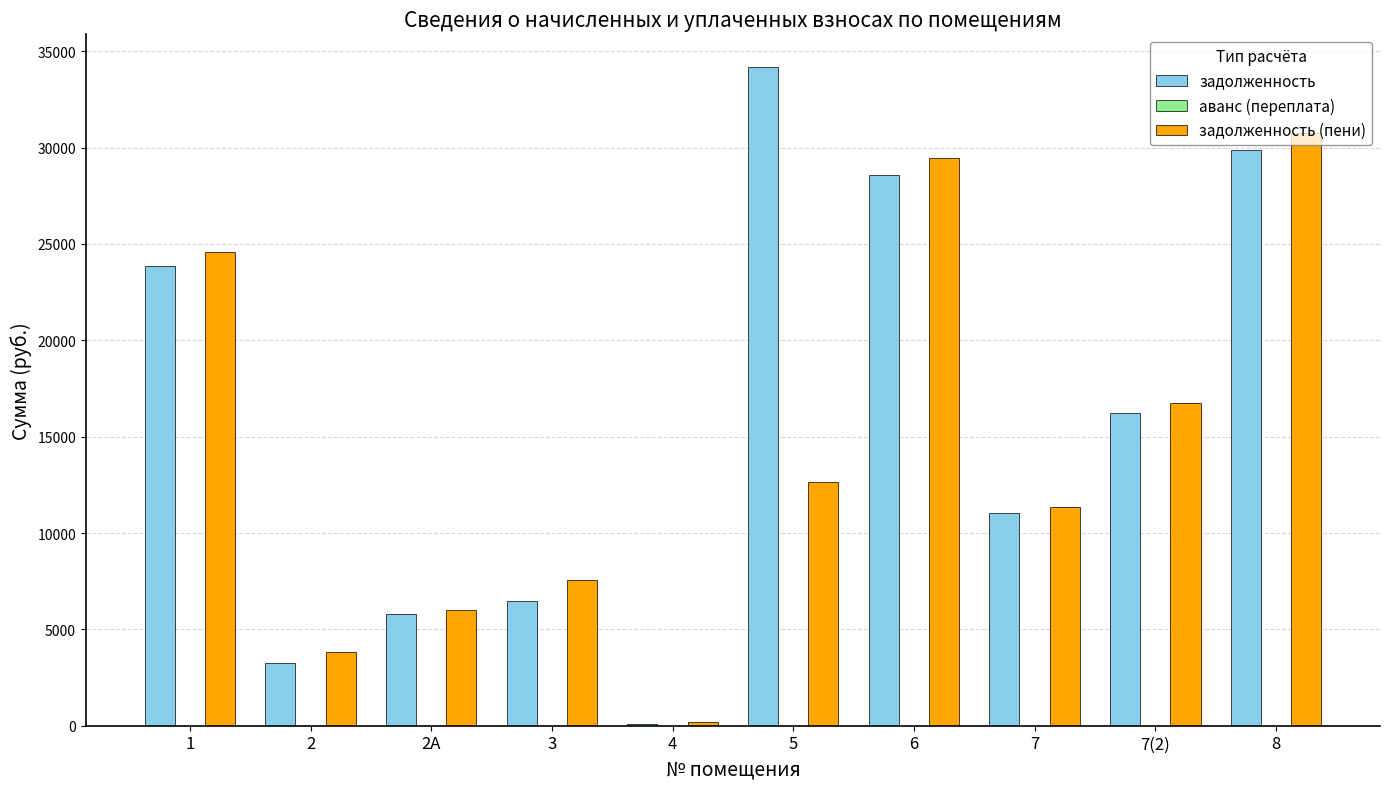

Are the bars grouped side by side (vs. stacked)?

Yes